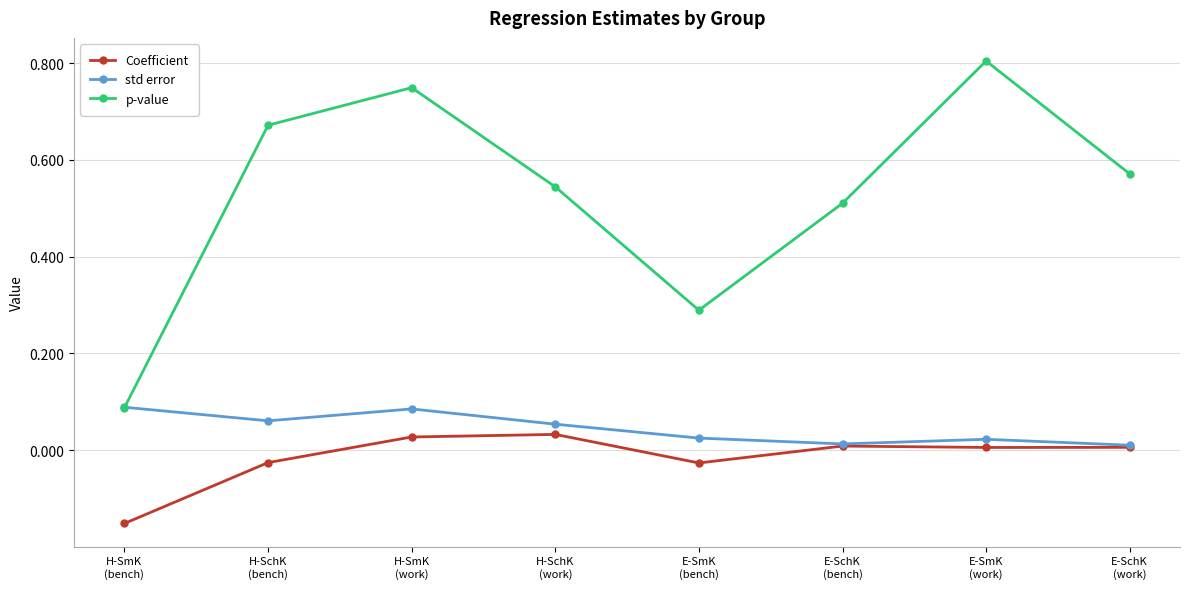

What position from the right is H-SchK
(work)?

5